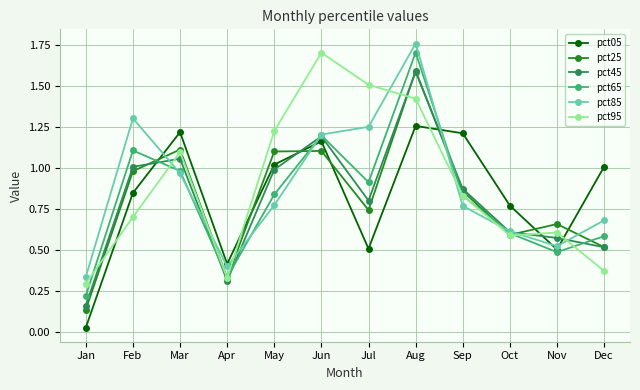

Where is the first local maximum for pct45?

Mar